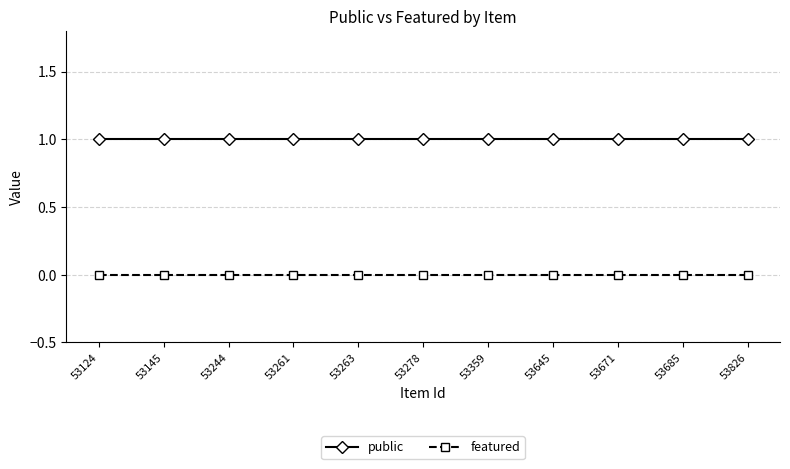

What is the sum of all public values?

11